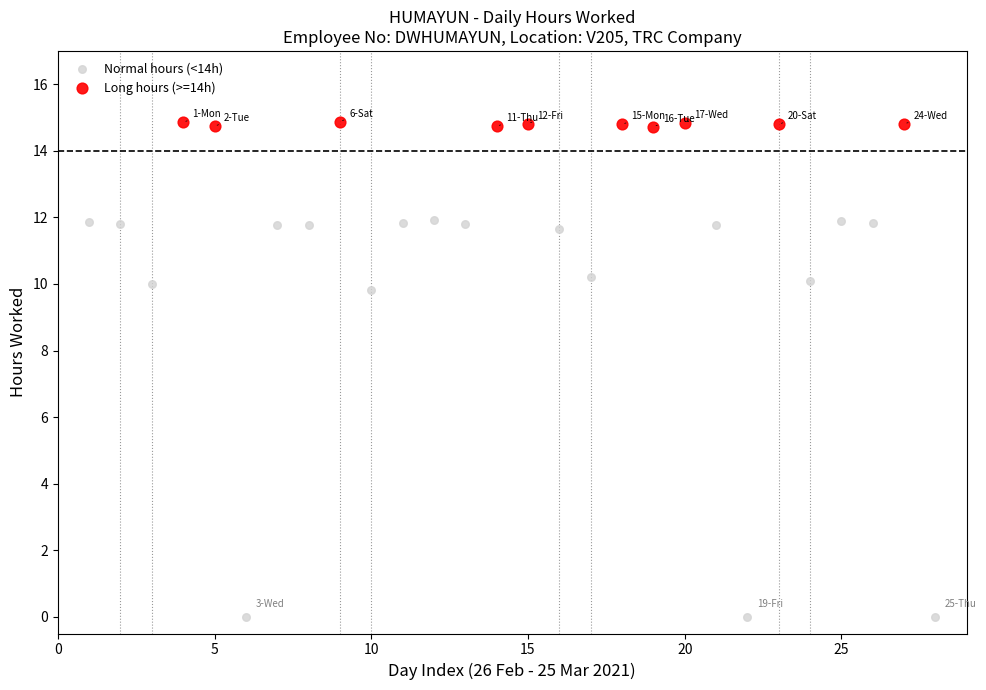

Which series contains the lowest Y value?

Normal hours (<14h)